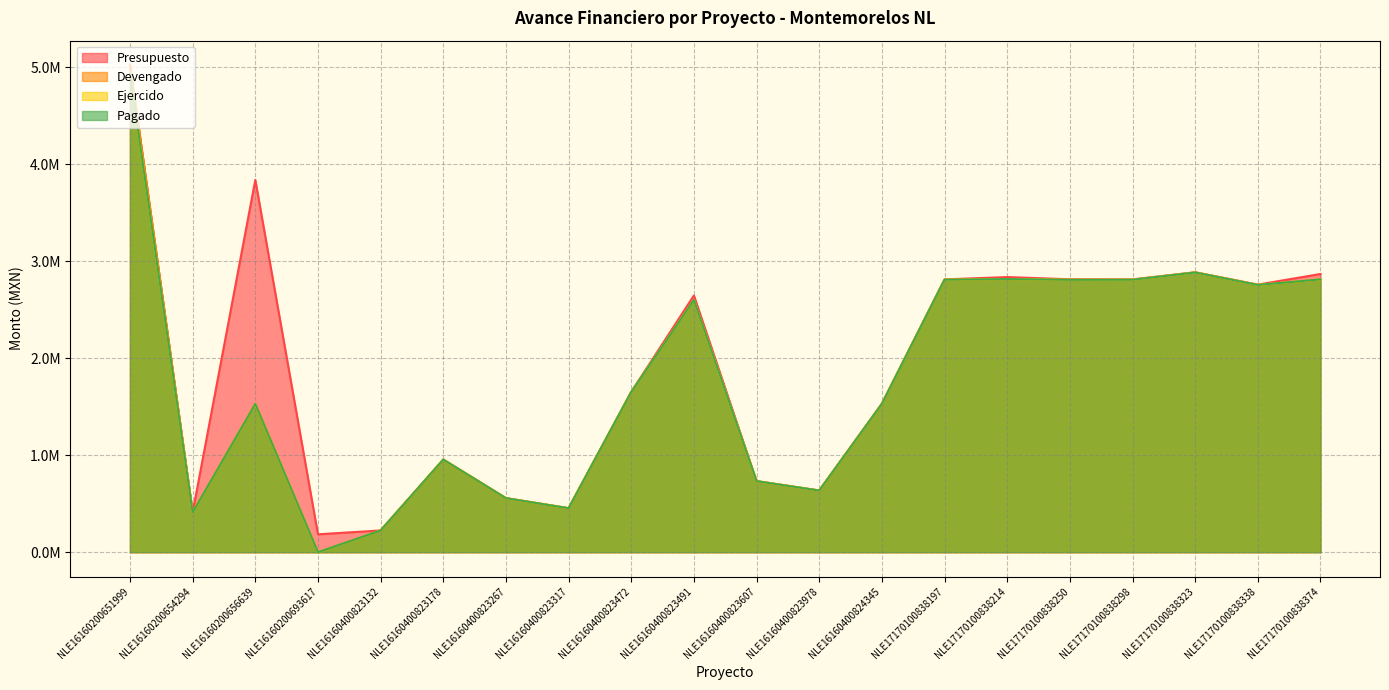

Is it true that Presupuesto equals 658440.4 at NLE17170100838374?

False